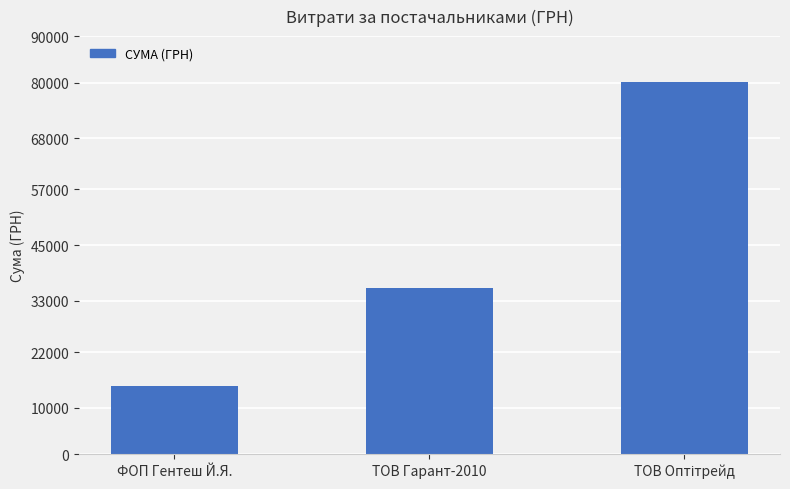

What is the change in value from ФОП Гентеш Й.Я. to ТОВ Гарант-2010?

+21188.0